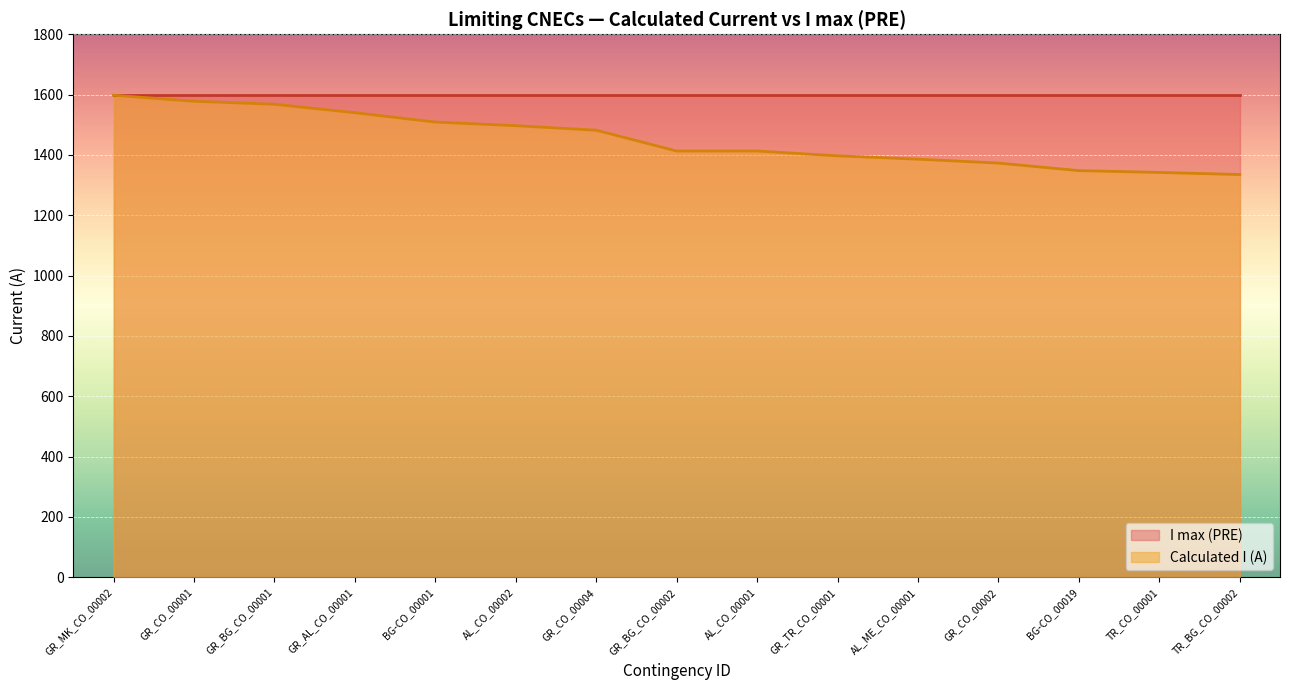

What is the sum of all values?

21779